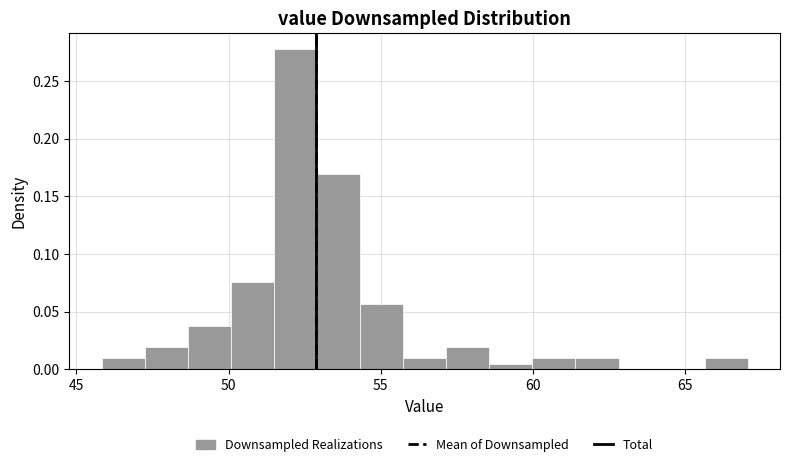

Around what value on the x-axis is the tallest bar? Give the approximate position of its centre, as read against the axis.

52.0